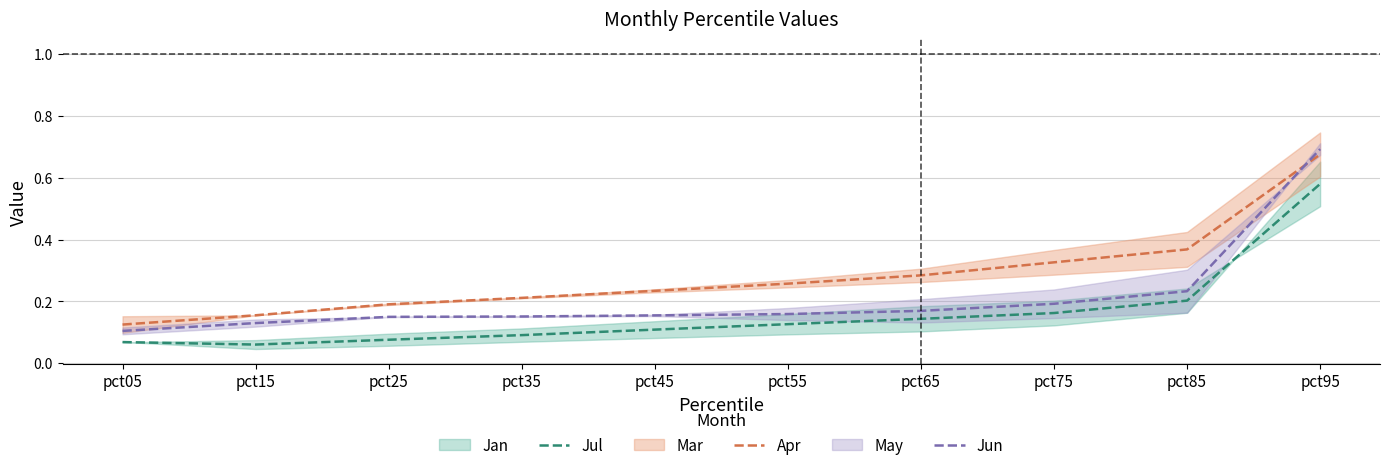

What is the value of the Jun point at the 4th from the left?

0.2